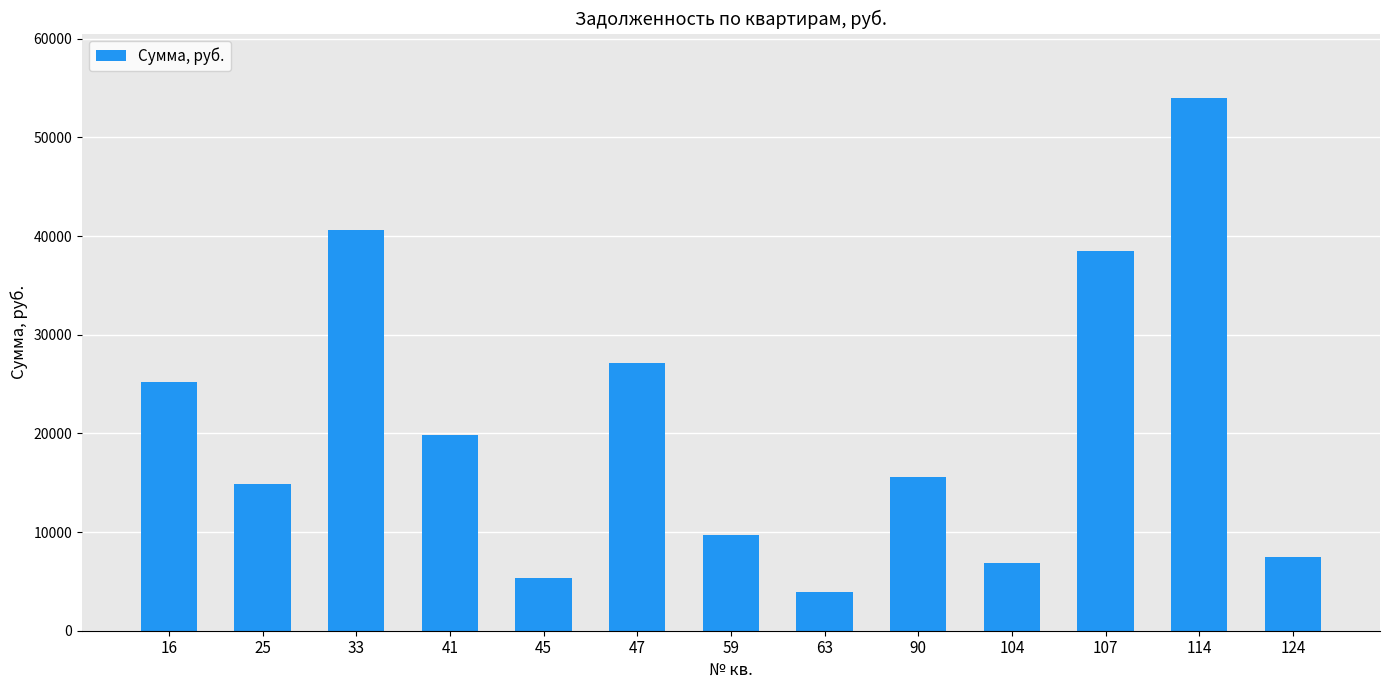

What is the difference between the values at 63 and 33?

36722.9